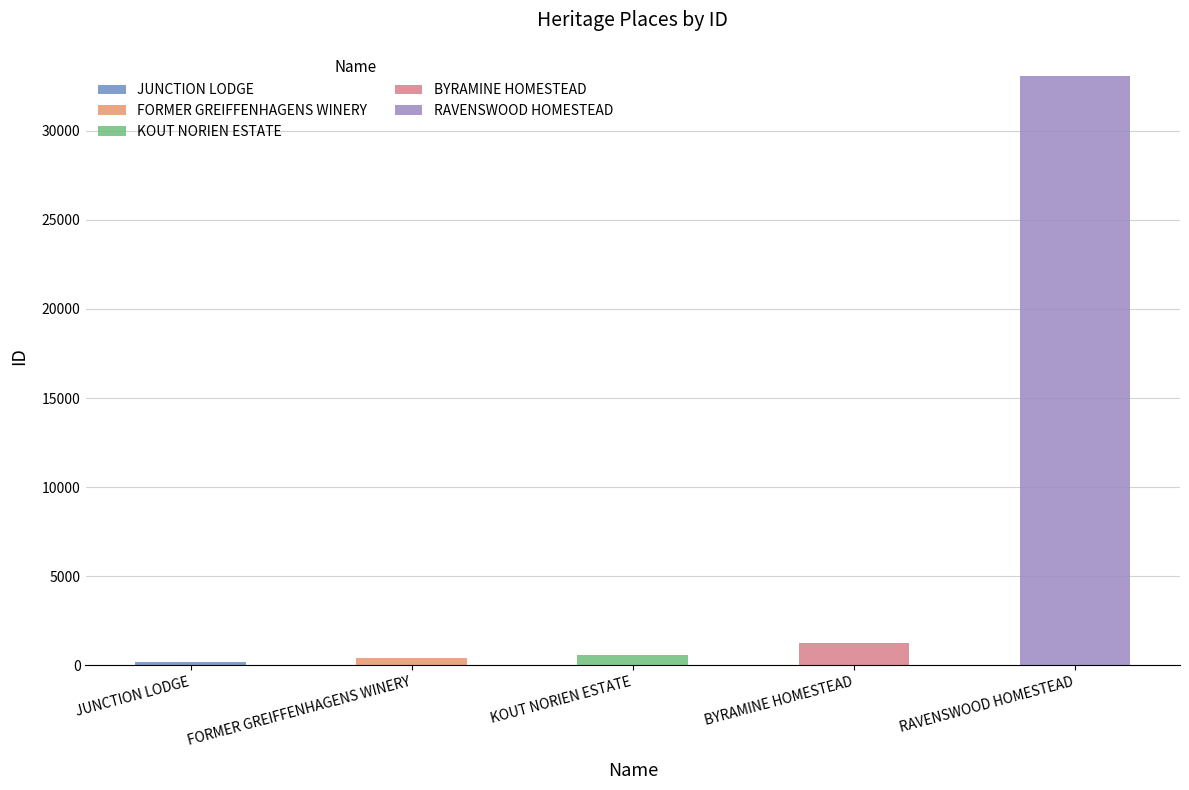

What is the value of the 3rd bar from the left?

567